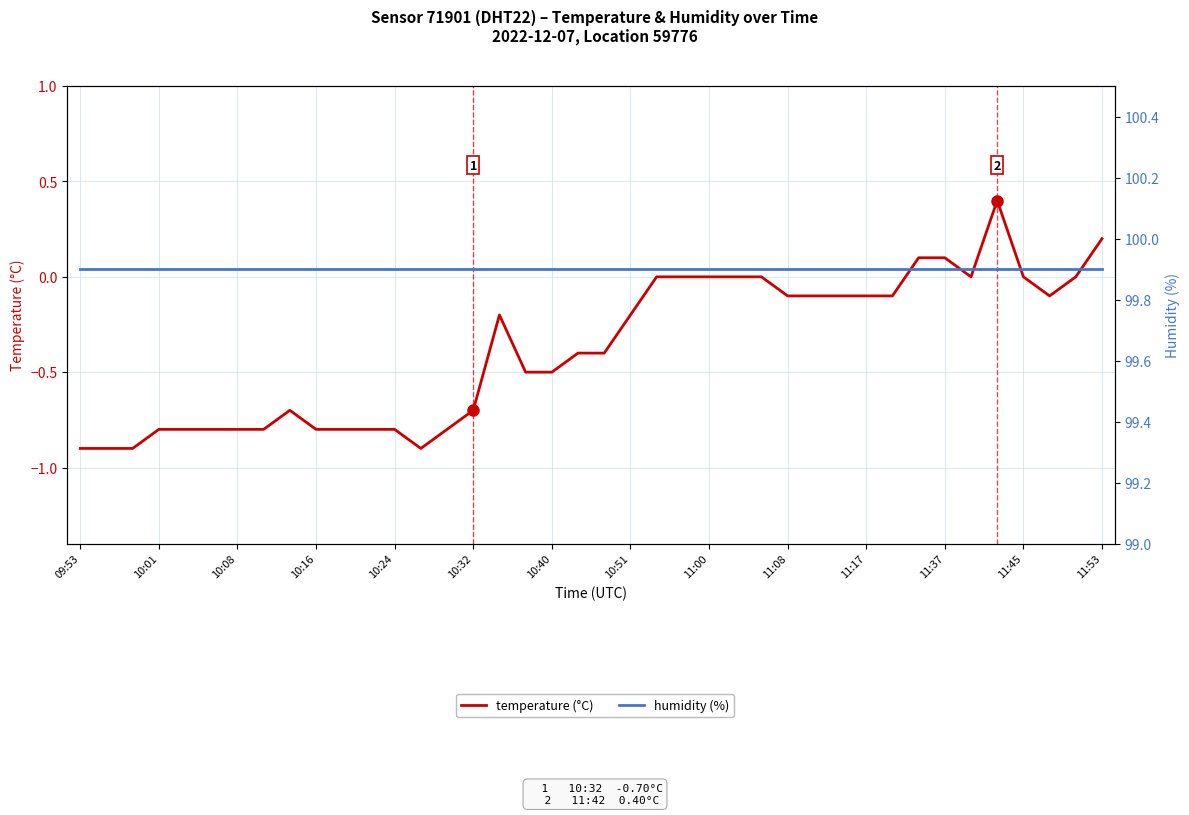

Where does the temperature (°C) series first go above 0?

32